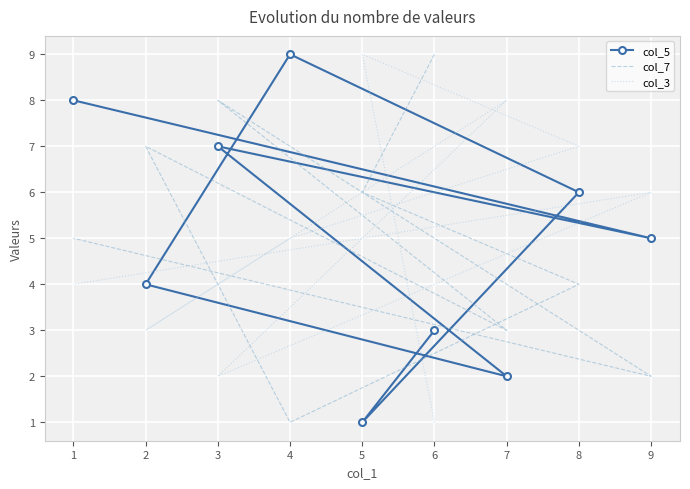

What is the difference between the col_5 values at 3 and 1?

1